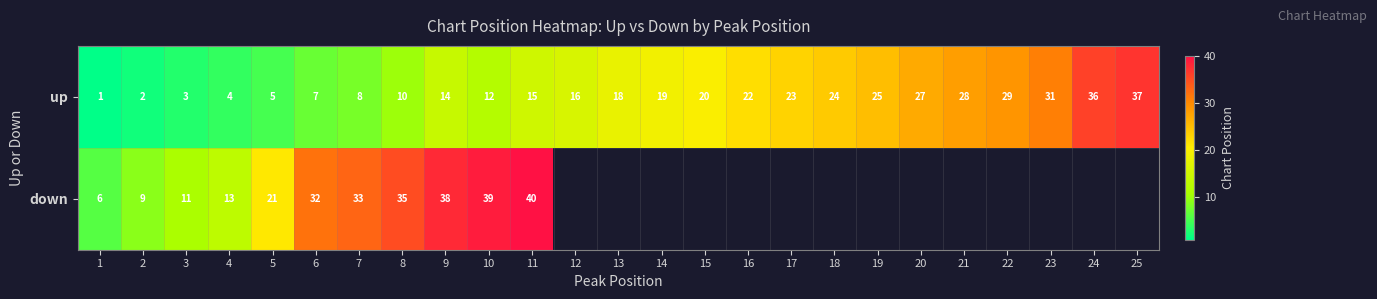

The value of up at 18 is 24. True or false?

True